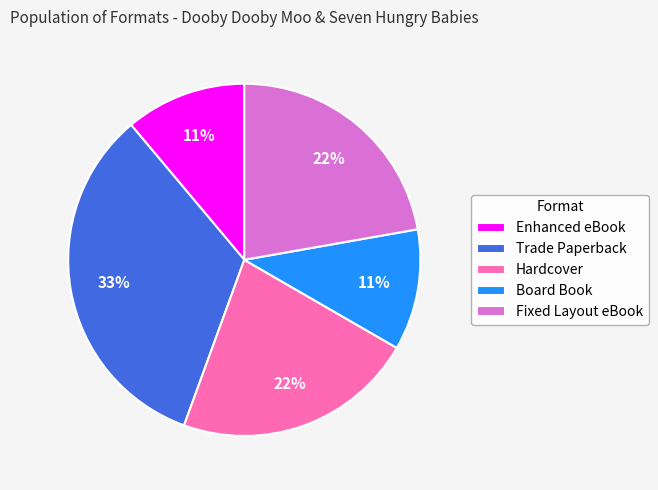

The Board Book slice represents 11% of the pie. True or false?

True